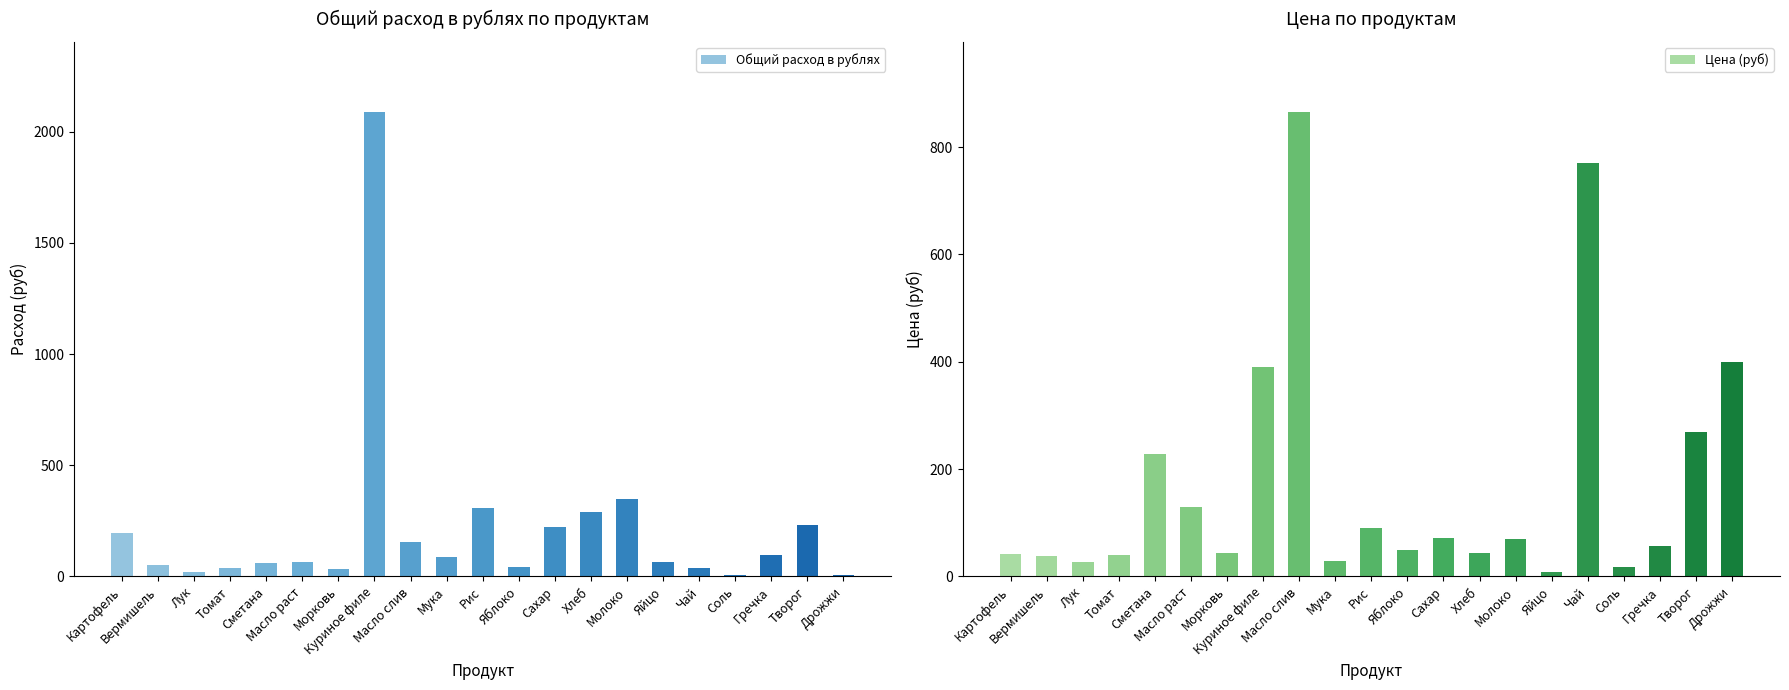

At how many categories does at least one series exceed 634?

3